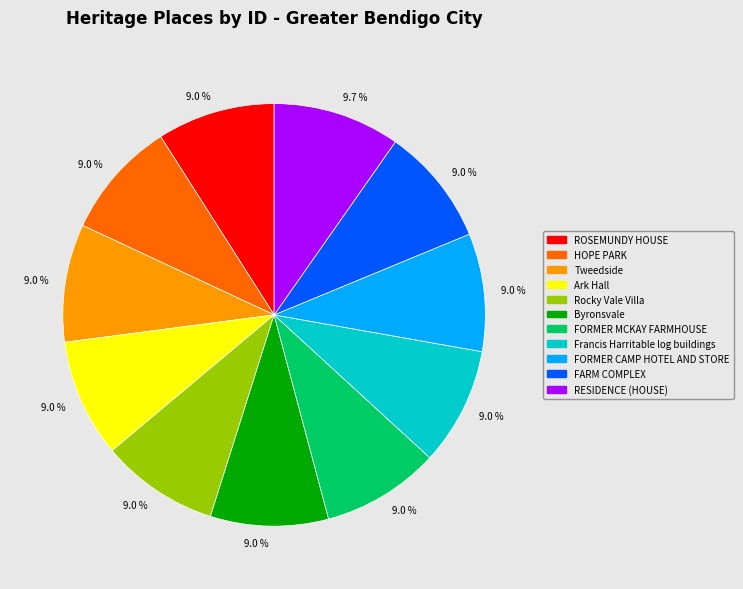

Is there any slice that represents more than half of the pie?

No